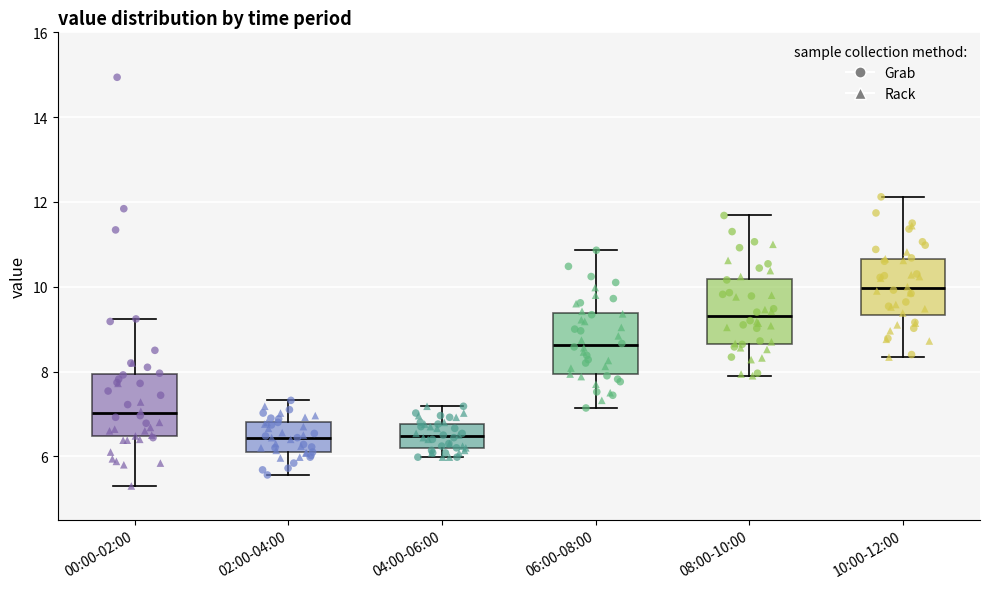

Reading left to right, transcribe this box plot: for each box, give where its median line is, the range the box spans, and where its two whiskers end, as read against the y-axis. The values are not printed on the chart, so give them approximately, as read against the axis.

00:00-02:00: median 7.0, box 6.4 to 8.0, whiskers 5.4 to 9.2
02:00-04:00: median 6.4, box 6.0 to 6.8, whiskers 5.6 to 7.4
04:00-06:00: median 6.4, box 6.2 to 6.8, whiskers 6.0 to 7.2
06:00-08:00: median 8.6, box 8.0 to 9.4, whiskers 7.2 to 10.8
08:00-10:00: median 9.4, box 8.6 to 10.2, whiskers 8.0 to 11.6
10:00-12:00: median 10.0, box 9.4 to 10.6, whiskers 8.4 to 12.2